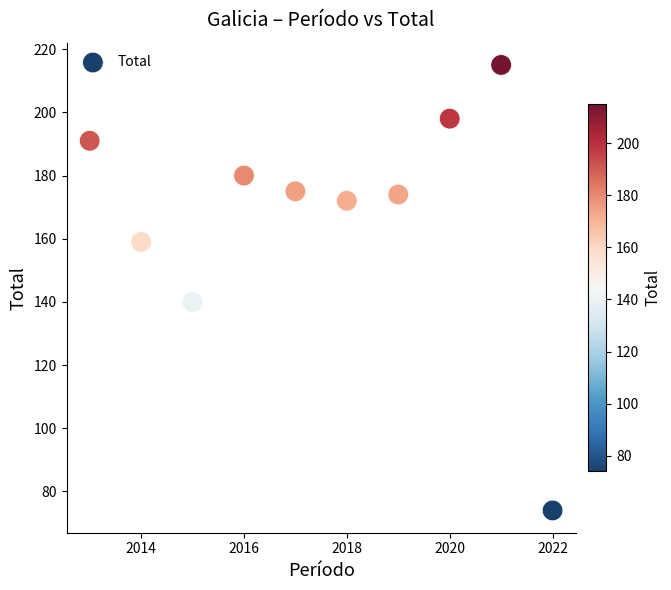

What Y value in the scatter plot is closest to 144?

140